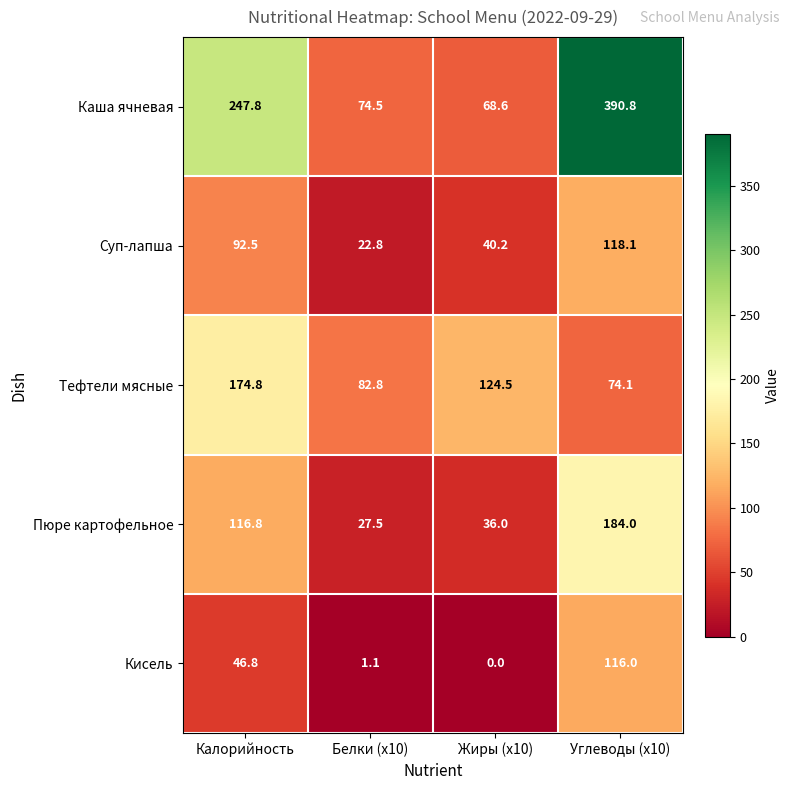

Between Калорийность and Углеводы (x10), which series saw the biggest shift?

Каша ячневая